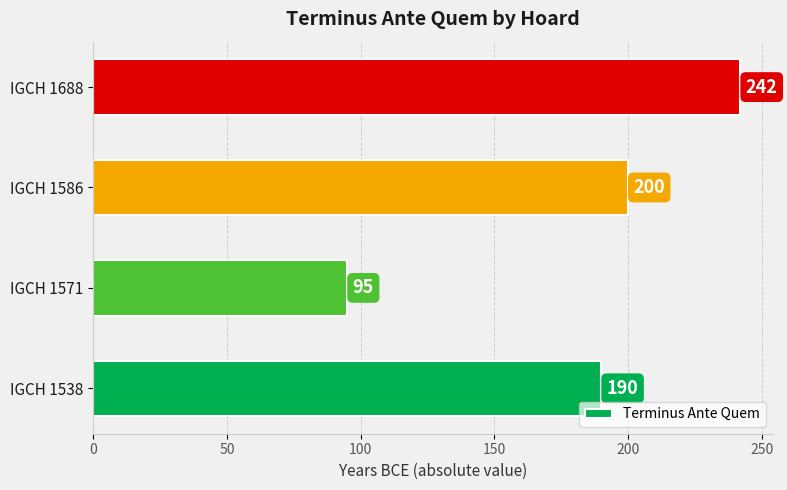

List the labels in order of value, smallest first.

IGCH 1571, IGCH 1538, IGCH 1586, IGCH 1688